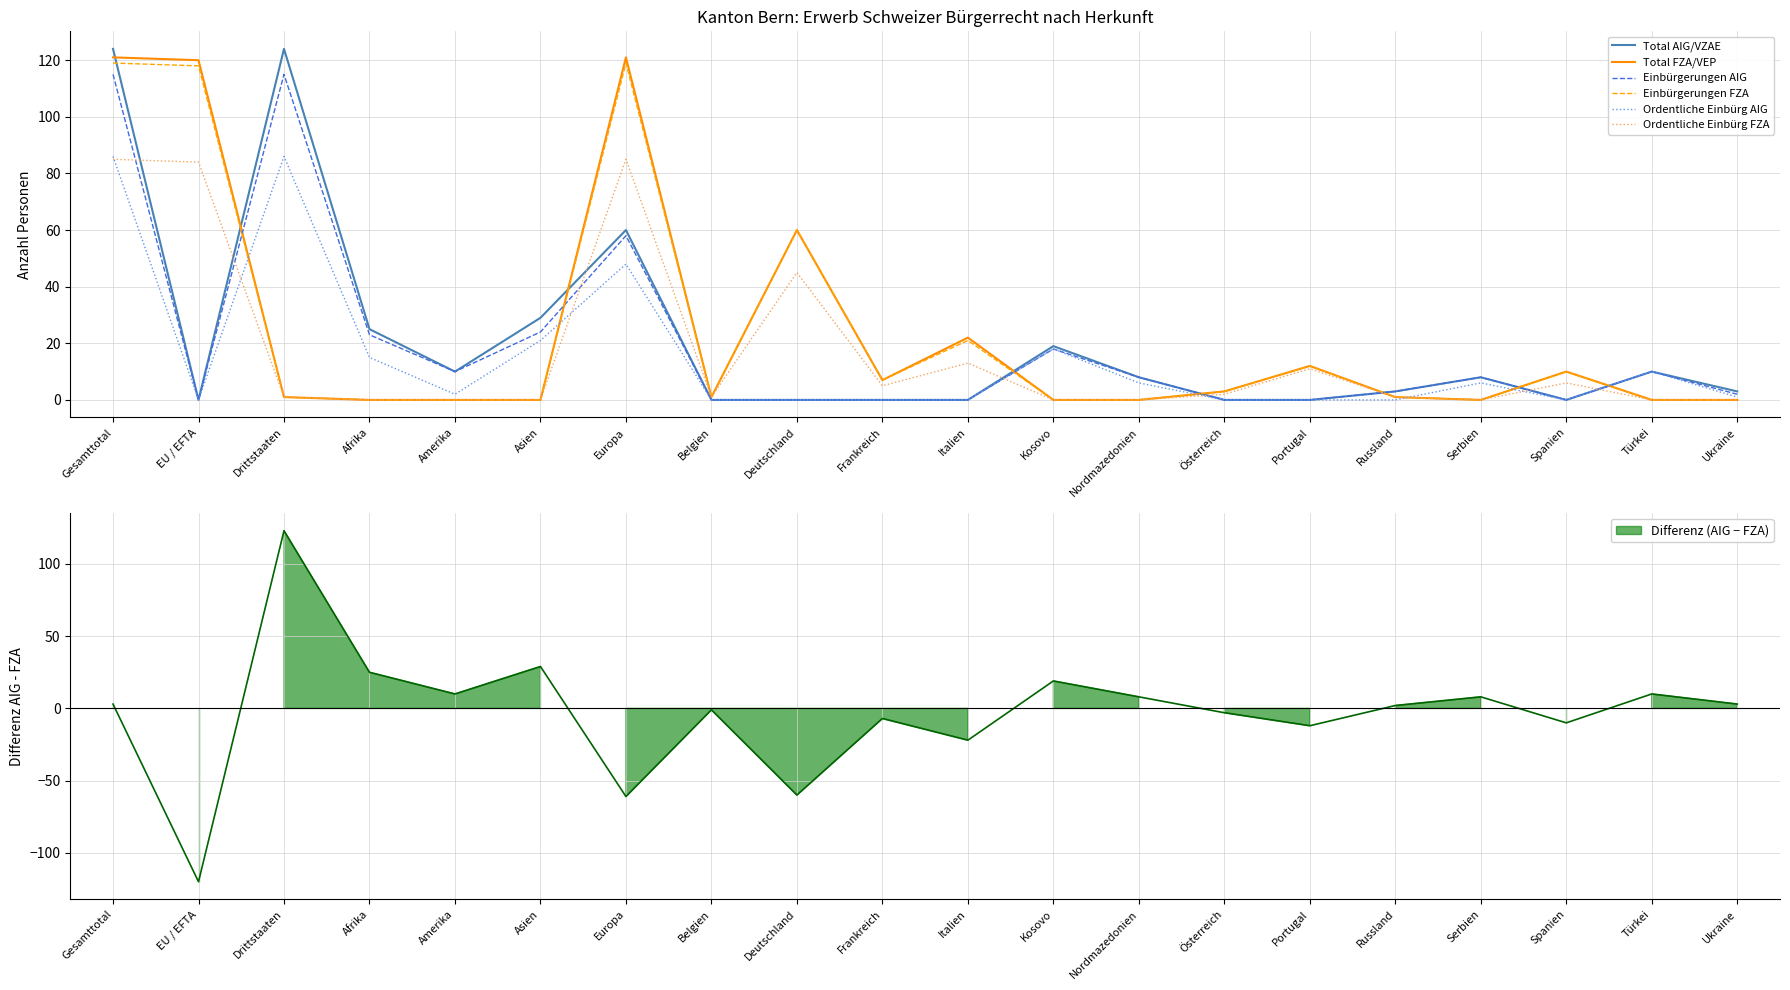

Which category has the lowest value in the Einbürgerungen AIG series?

EU / EFTA